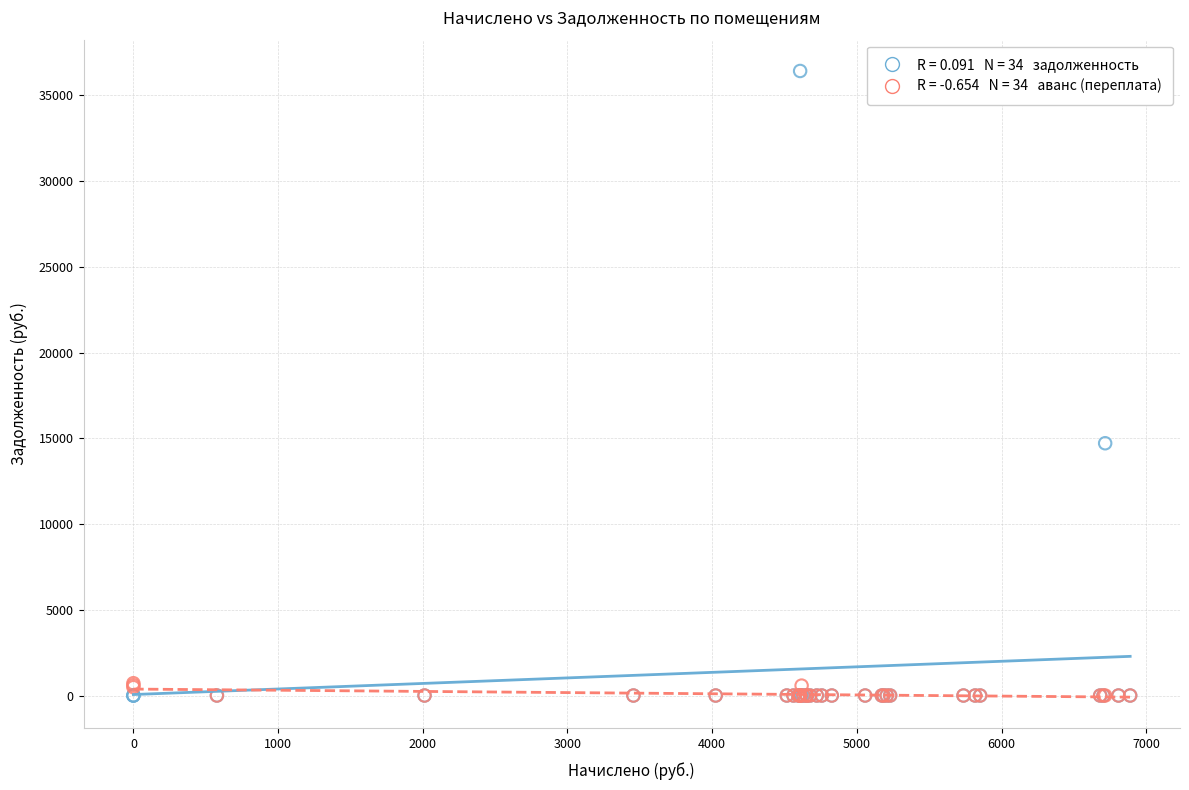

Across all series, what Y value is closest to 18208?

14709.6